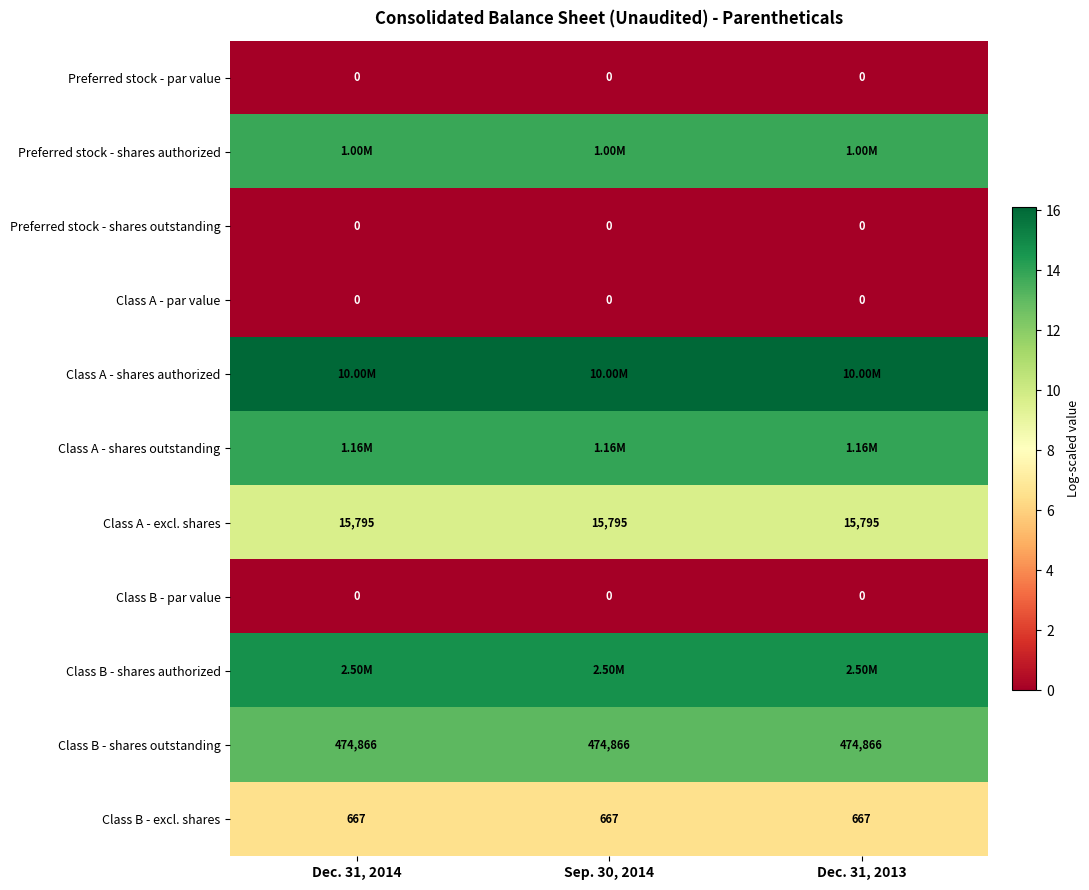

Between Dec. 31, 2013 and Dec. 31, 2014, which is larger?

Dec. 31, 2013